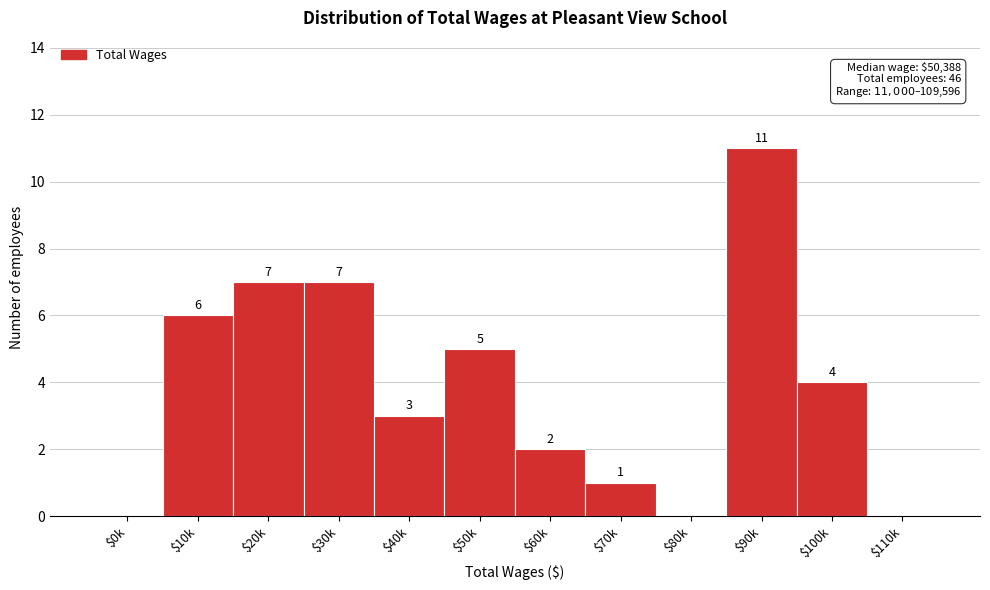

At which label is the value closest to 5?

$50k